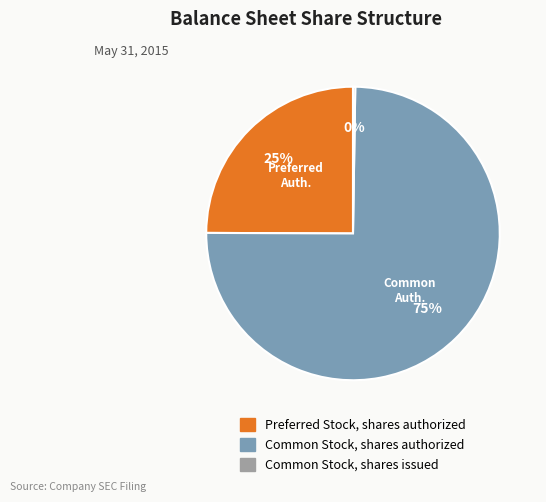

Approximately how many times larger is the value at Preferred Stock, shares authorized compared to Common Stock, shares authorized?

0.3